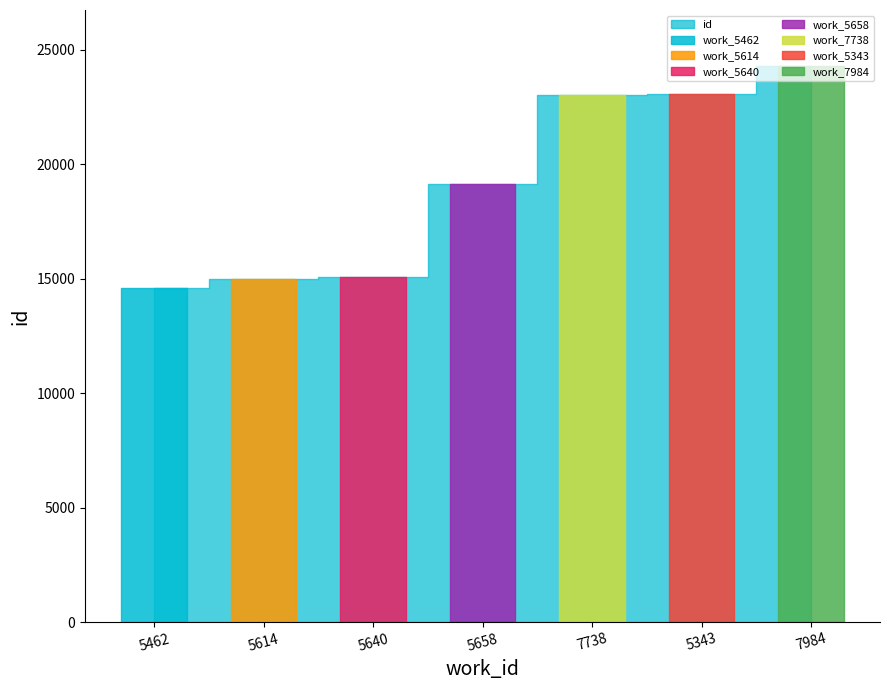

What is the difference between the second highest and second lowest values?

8082